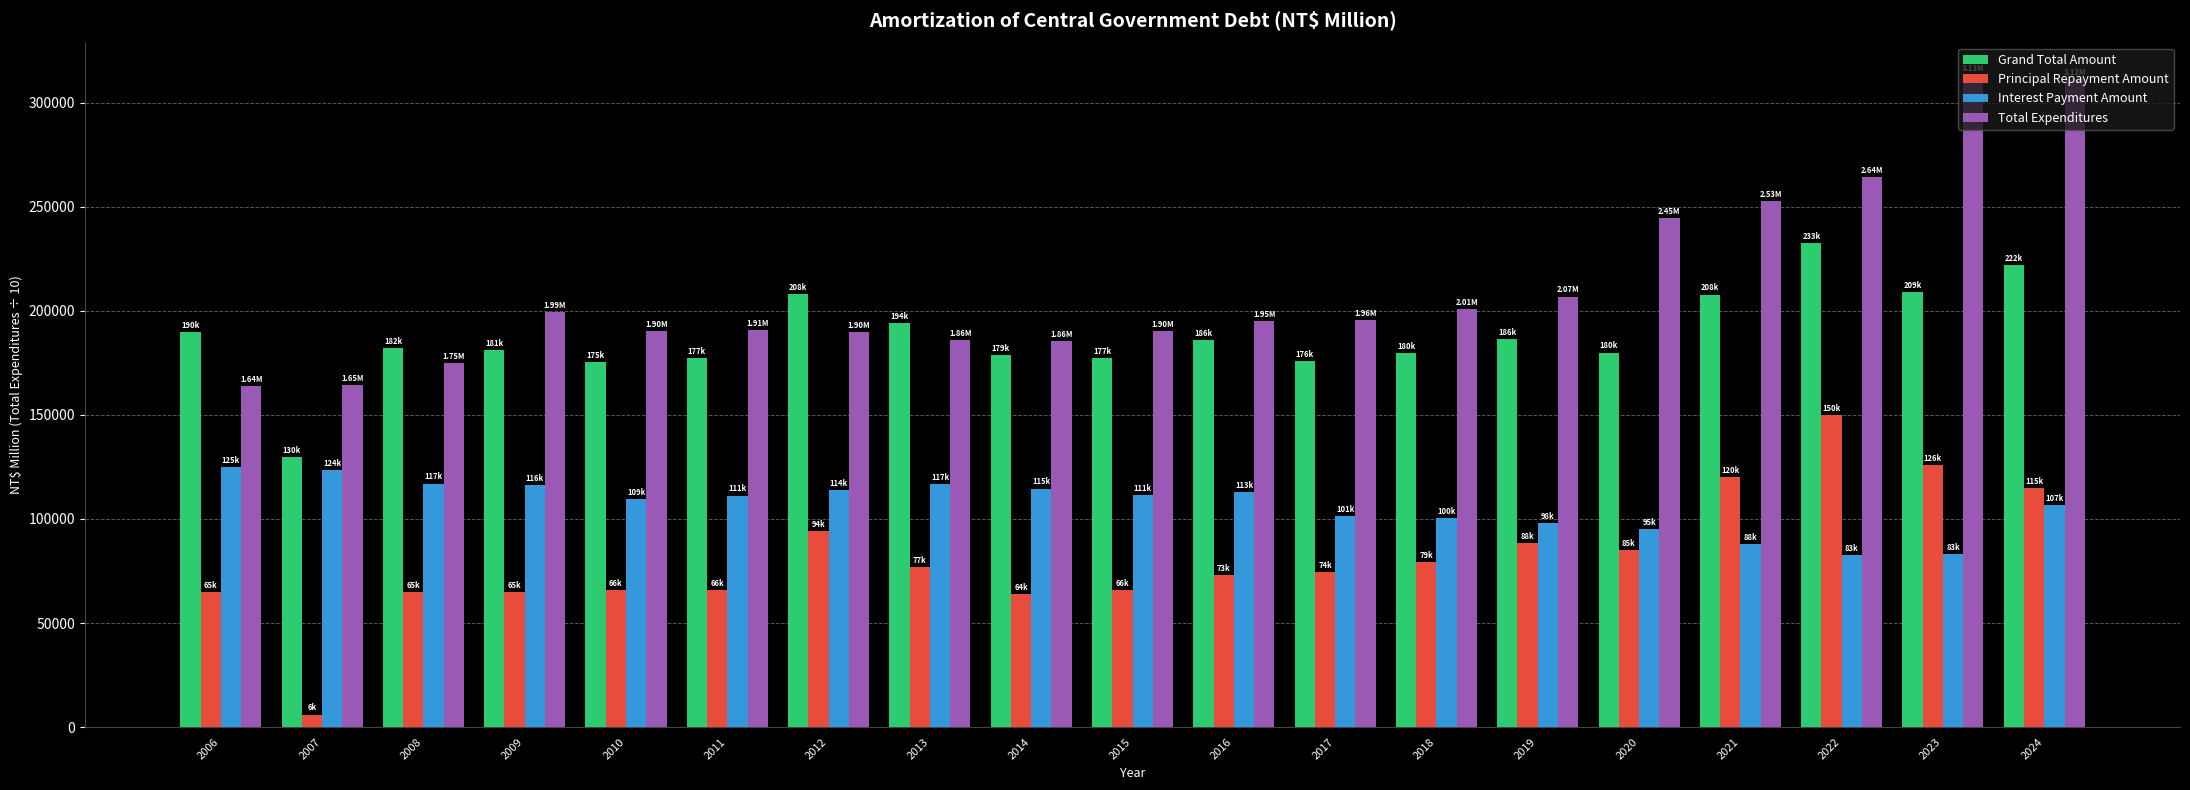

At which label does Total Expenditures first exceed 195159?

2009